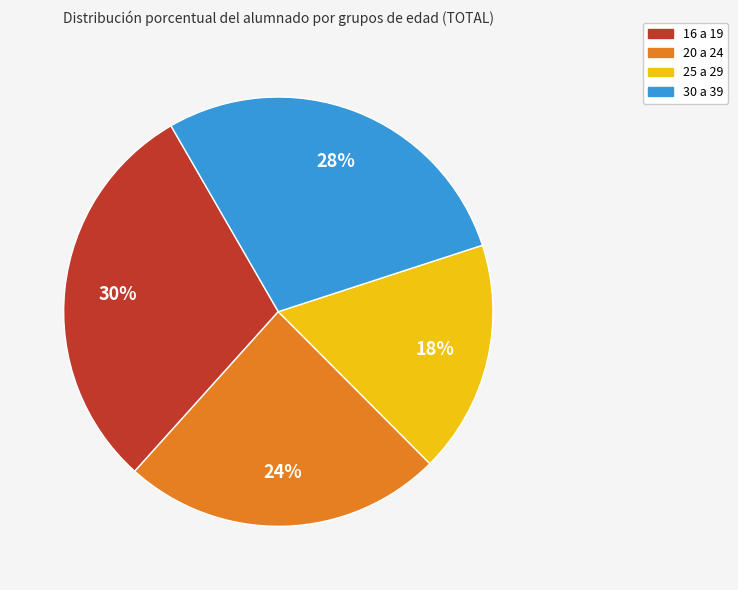

Which has a higher value, 16 a 19 or 20 a 24?

16 a 19